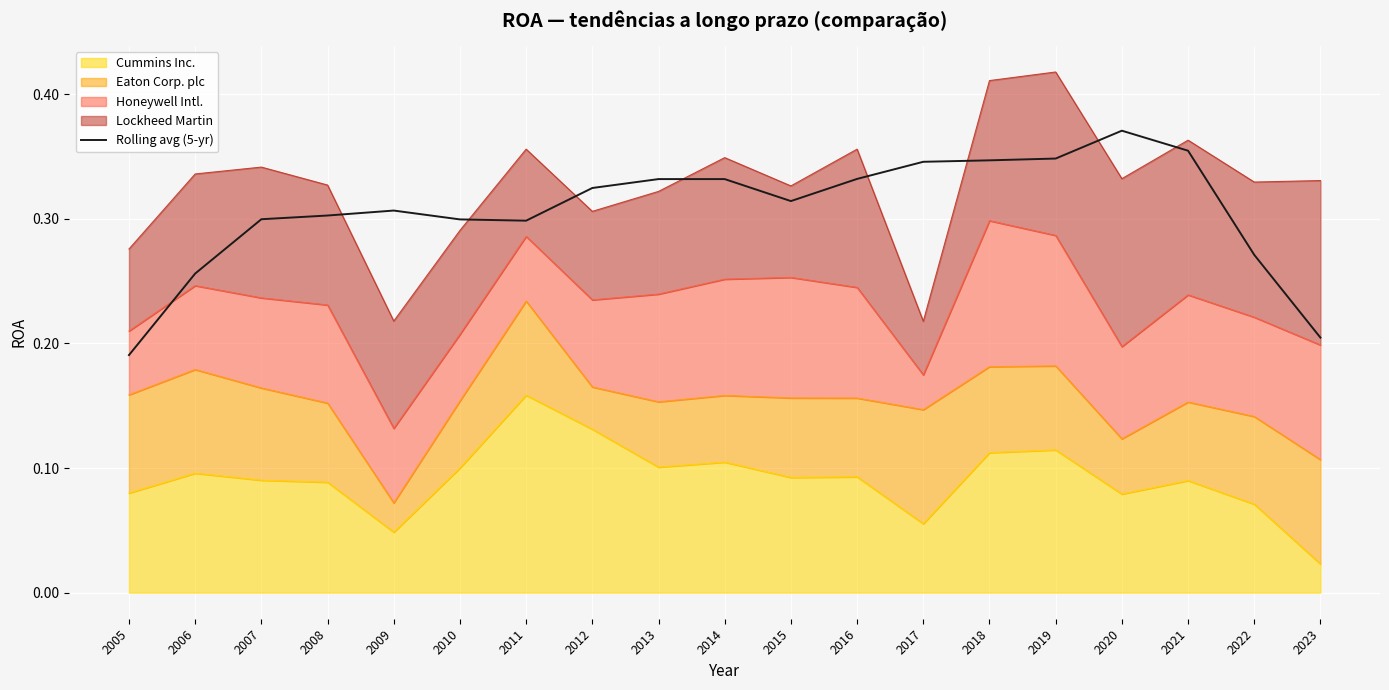

Does the chart display data point markers on the line(s)?

No